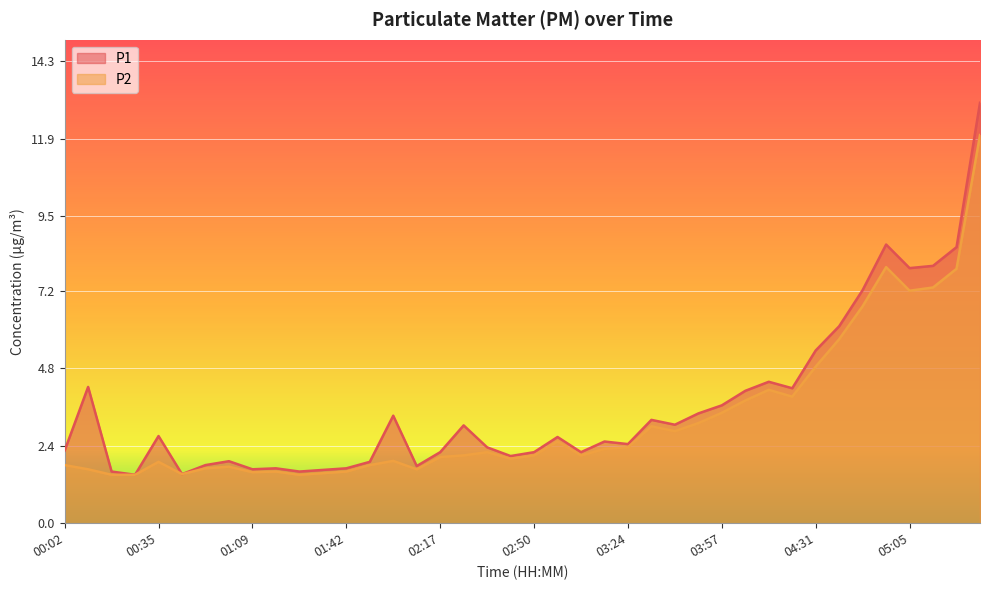

The value of P1 at 01:25 is 2.1. True or false?

False